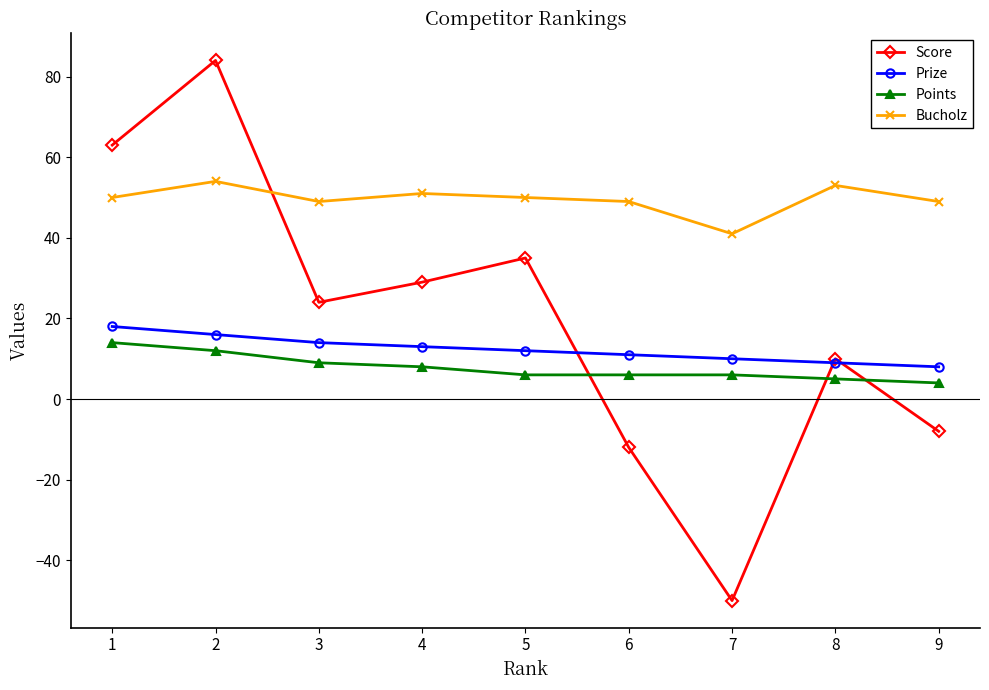

At which category does Bucholz reach its first local valley?

3